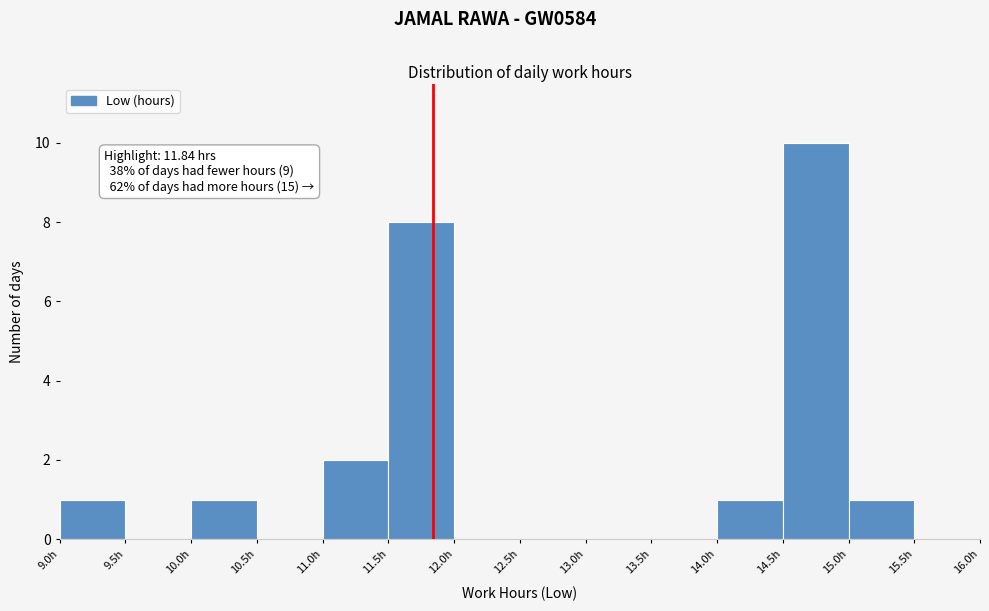

Over which range of the x-axis is the bar tallest?

14.5 to 15.0